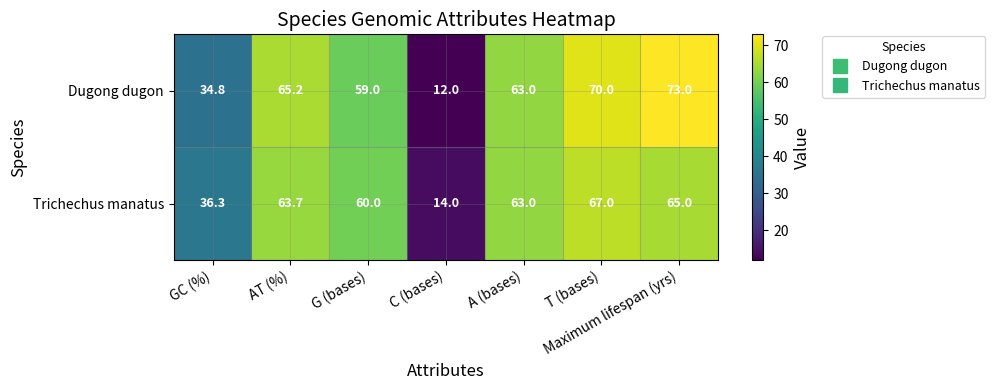

Which series changed the most between A (bases) and T (bases)?

Dugong dugon